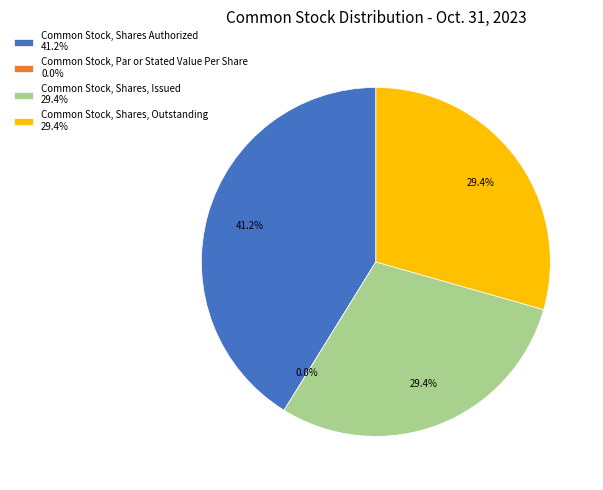

Is Common Stock, Shares, Outstanding the majority of the pie?

No